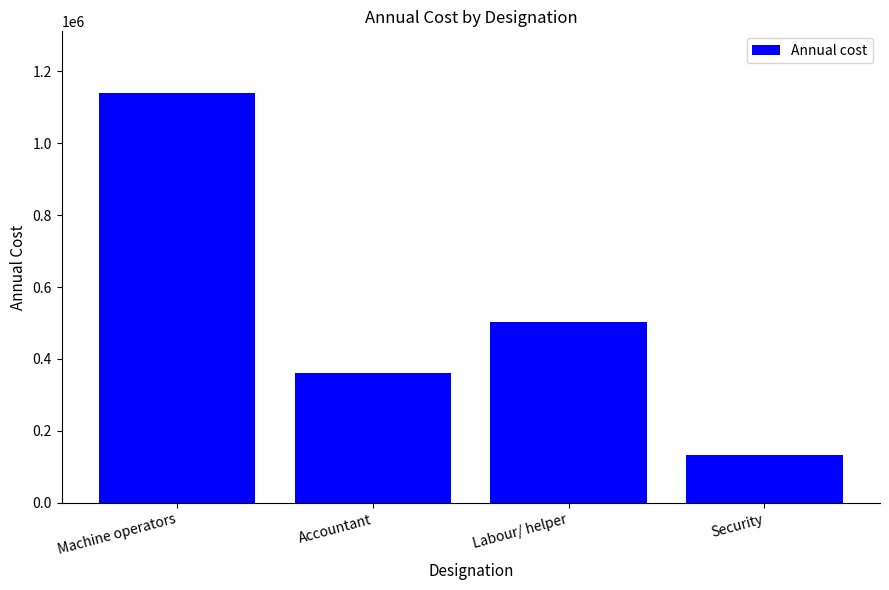

Which category has the lowest value across all series?

Security